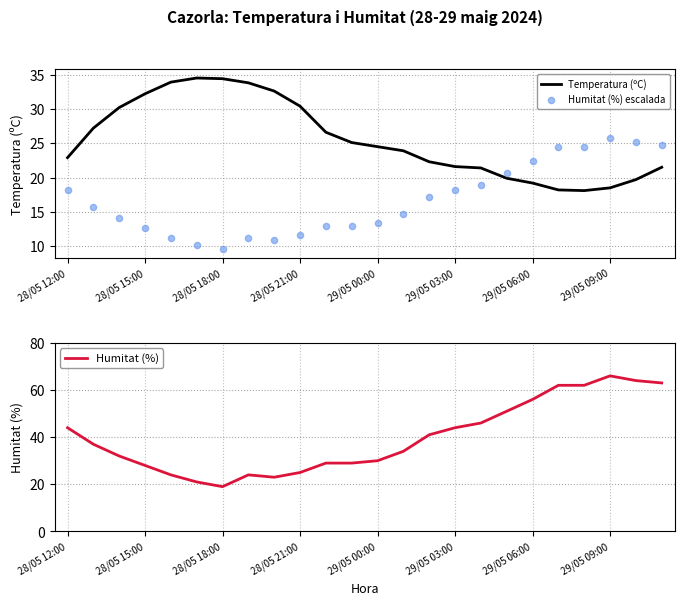

Which series reaches the maximum Y coordinate?

Humitat (%)